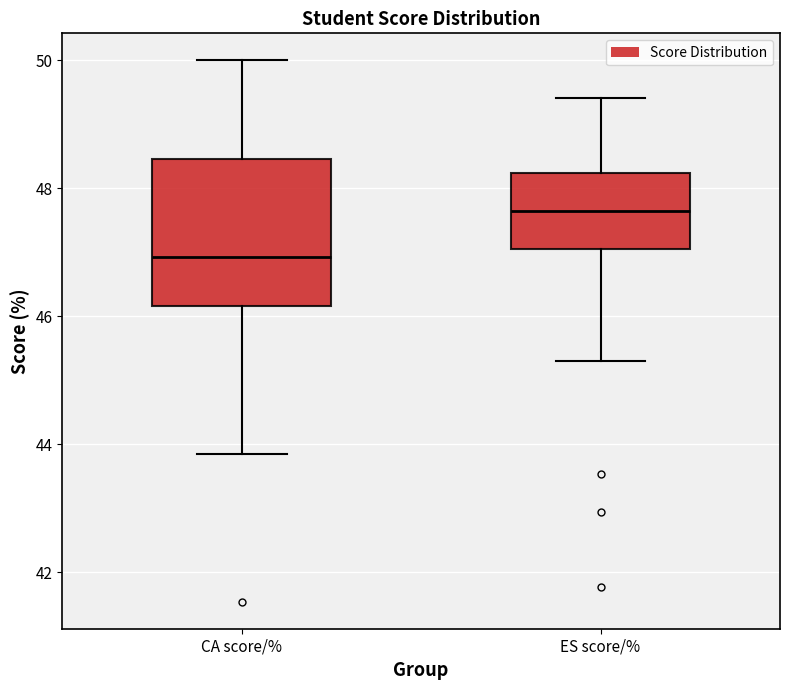

Comparing the boxes themselves (not the whiskers), which one is the tallest?

CA score/%